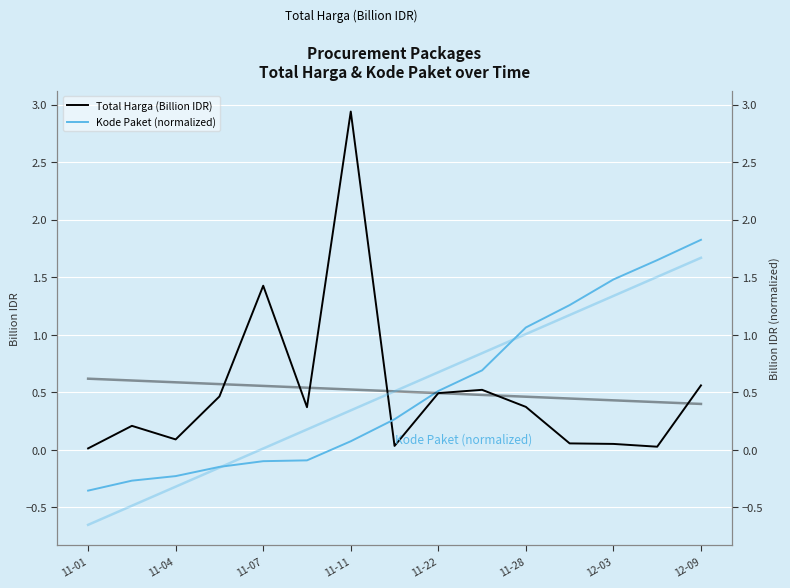

The Total Harga (Billion IDR) series shows 0.1 at 11-28. True or false?

False